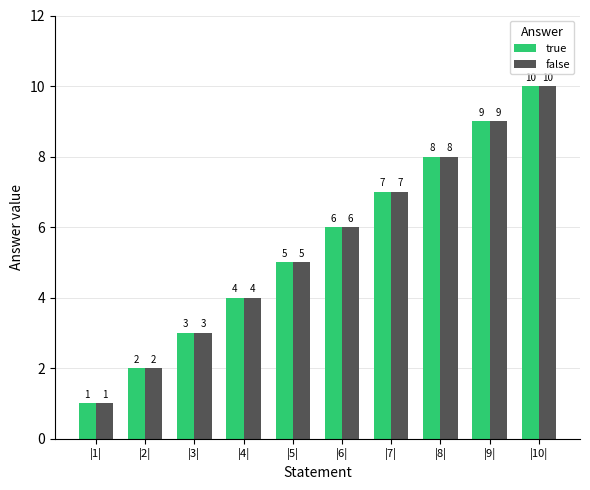

Count the true values in the range 3 to 8.

6